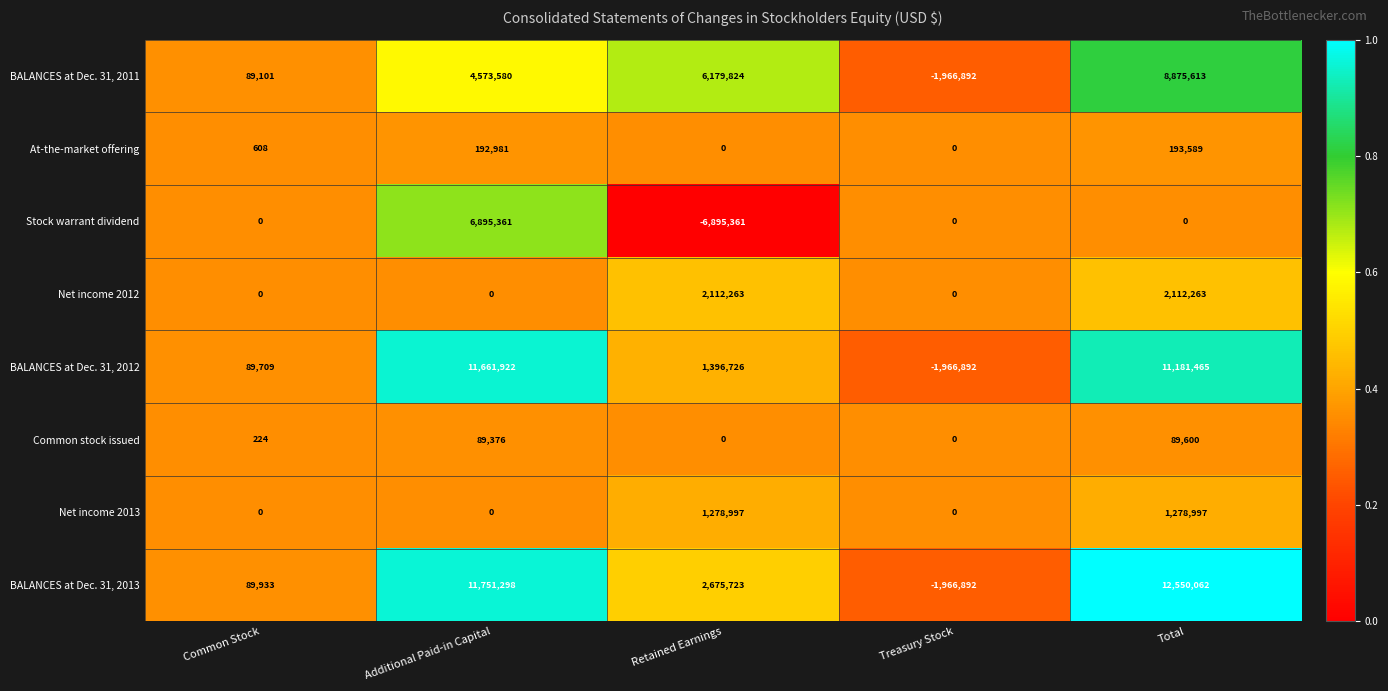

Which series has the largest range (max minus min)?

BALANCES at Dec. 31, 2013